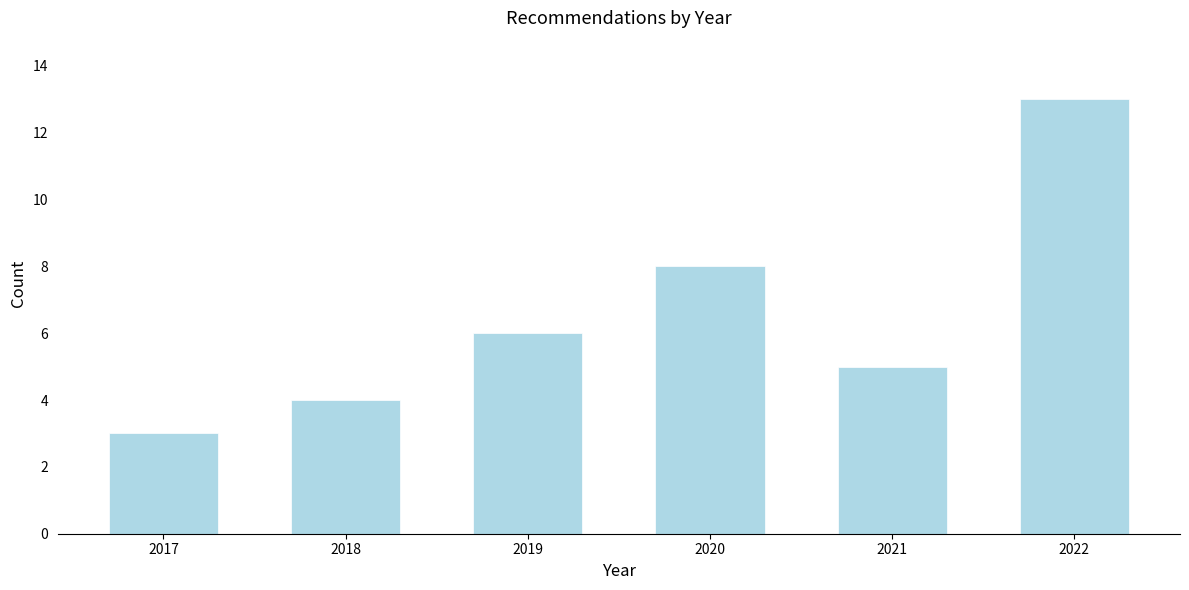

Reading left to right, what are all the values shown in this chart?

2017=3	2018=4	2019=6	2020=8	2021=5	2022=13